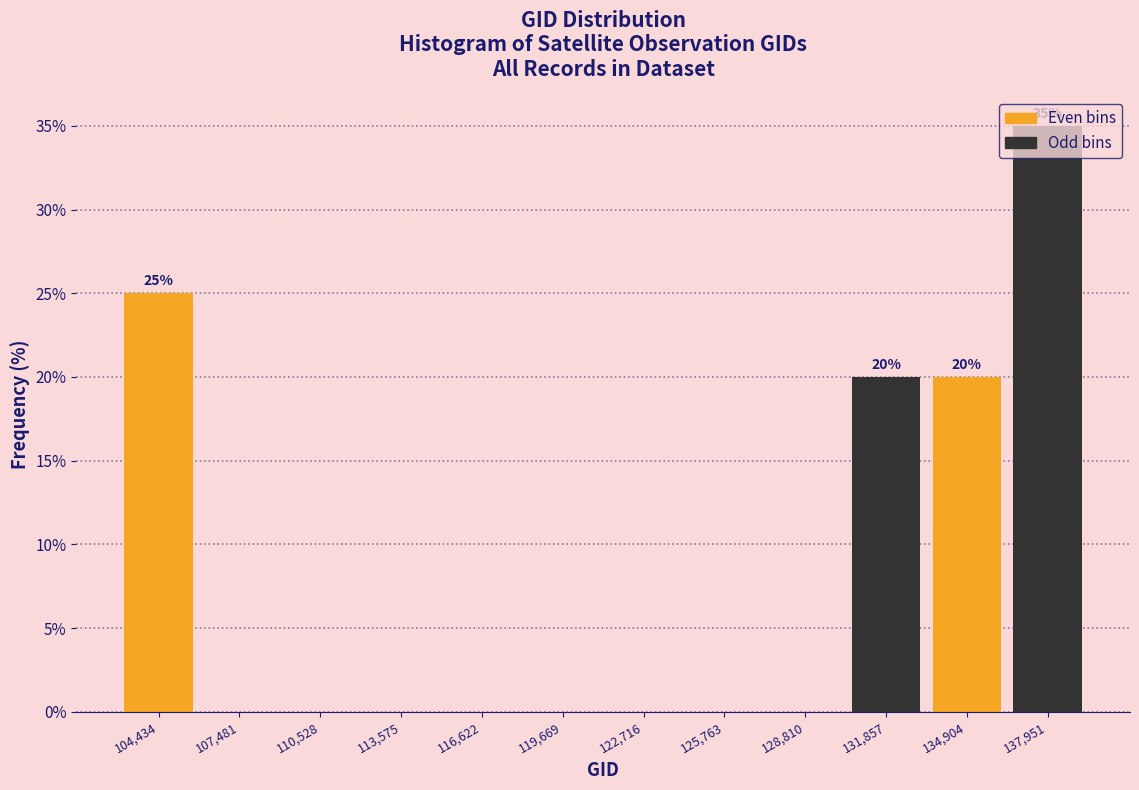

Which range on the x-axis has the tallest bar?

136500 to 139500